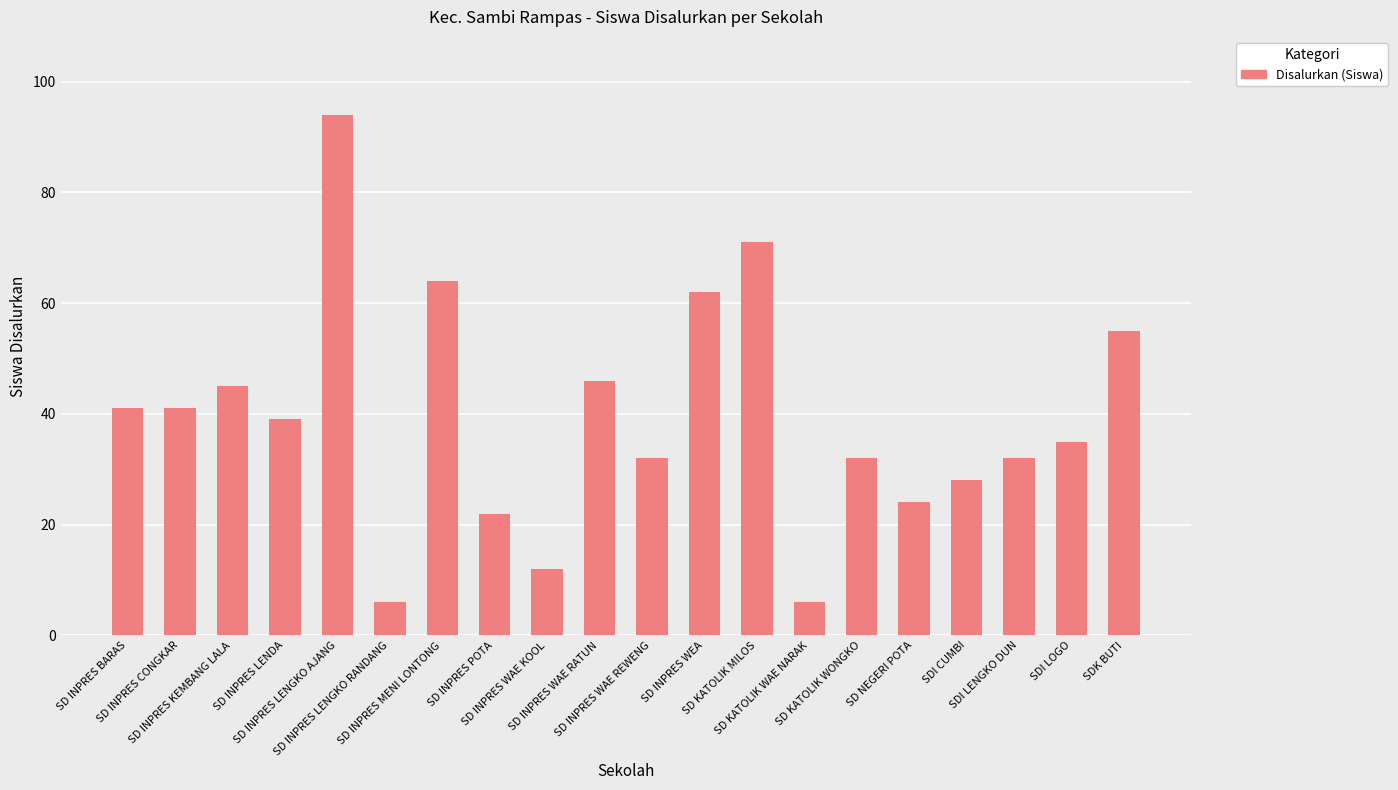

The chart shows a value of 13 at SDI LOGO. True or false?

False